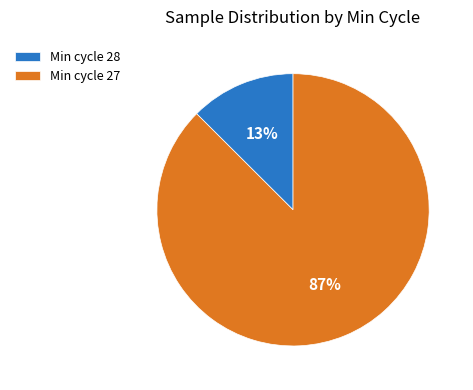

Does Min cycle 27 account for over 50% of the chart?

Yes